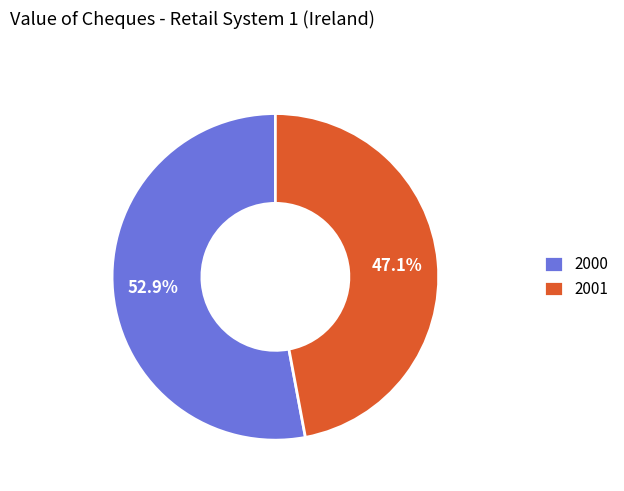

To the nearest percent, what percentage of the pie is 2001?

47%